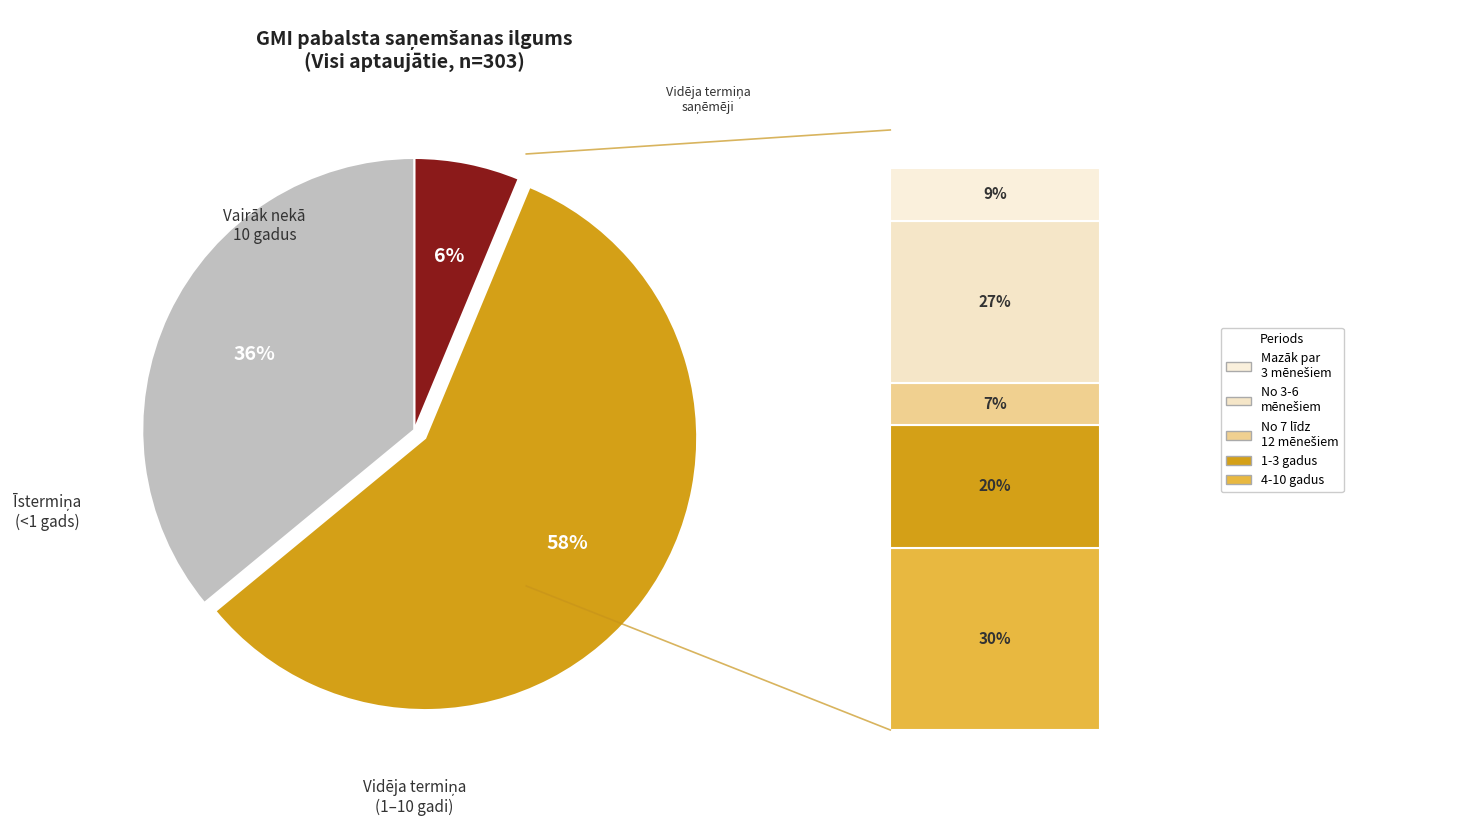

To the nearest percent, what is the average slice percentage?

33%